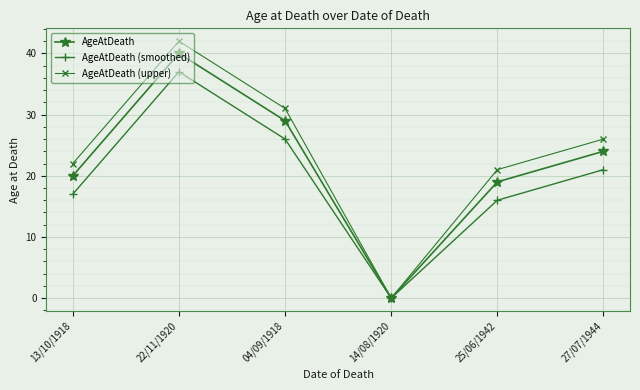

Is this an area chart (filled region under the line)?

No